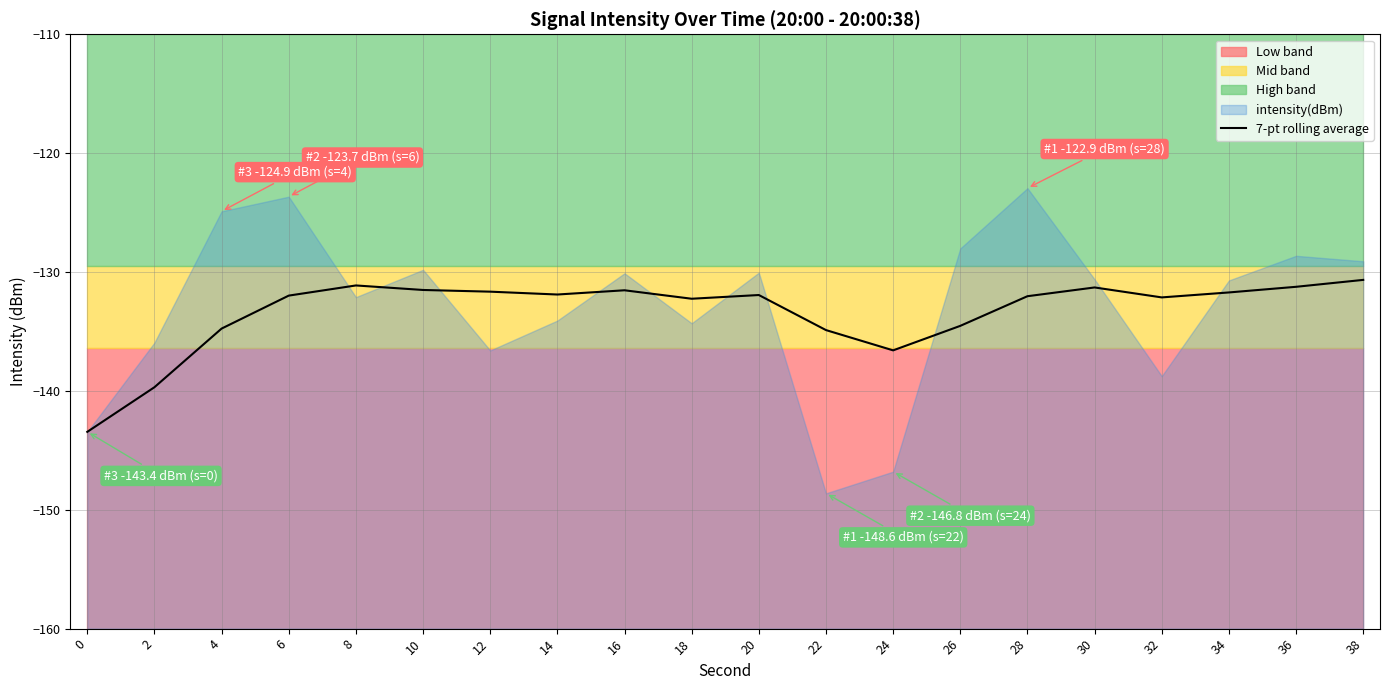

True or false: the data has more than 0 interior local peaks.

True